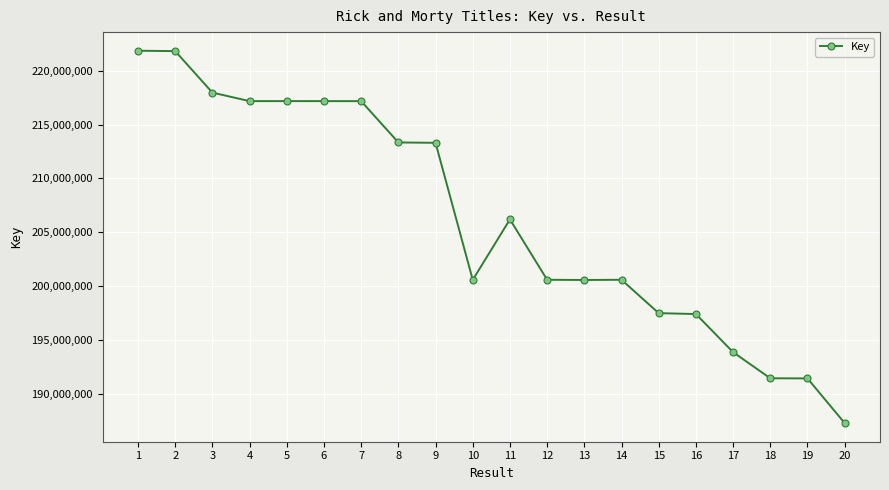

What is the difference between the second highest and second lowest values?

30358327